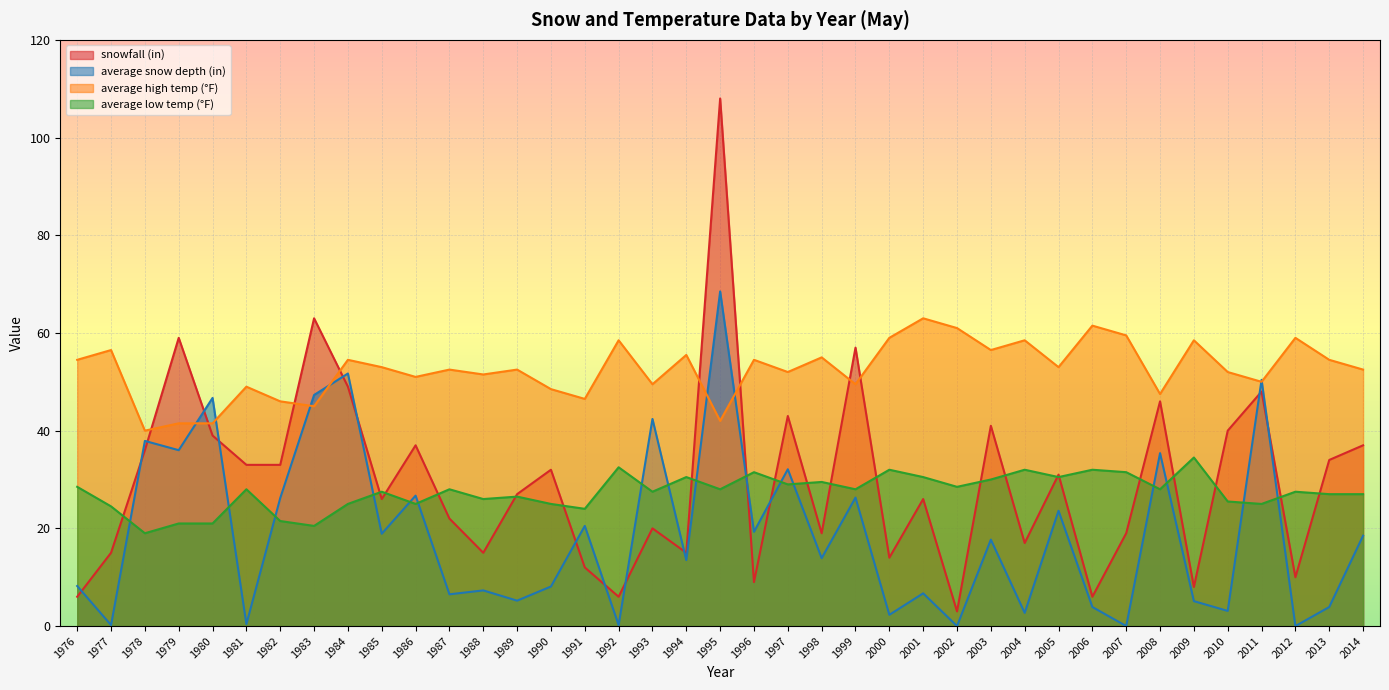

After their last crossing, which series has the higher values: average high temp (°F) or average snow depth (in)?

average high temp (°F)